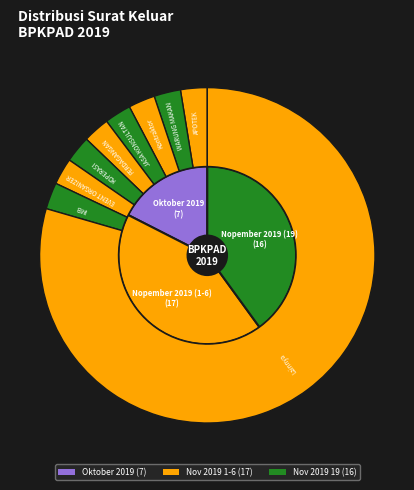

What is the largest slice in the pie chart?

Nopember 2019 (1-6)